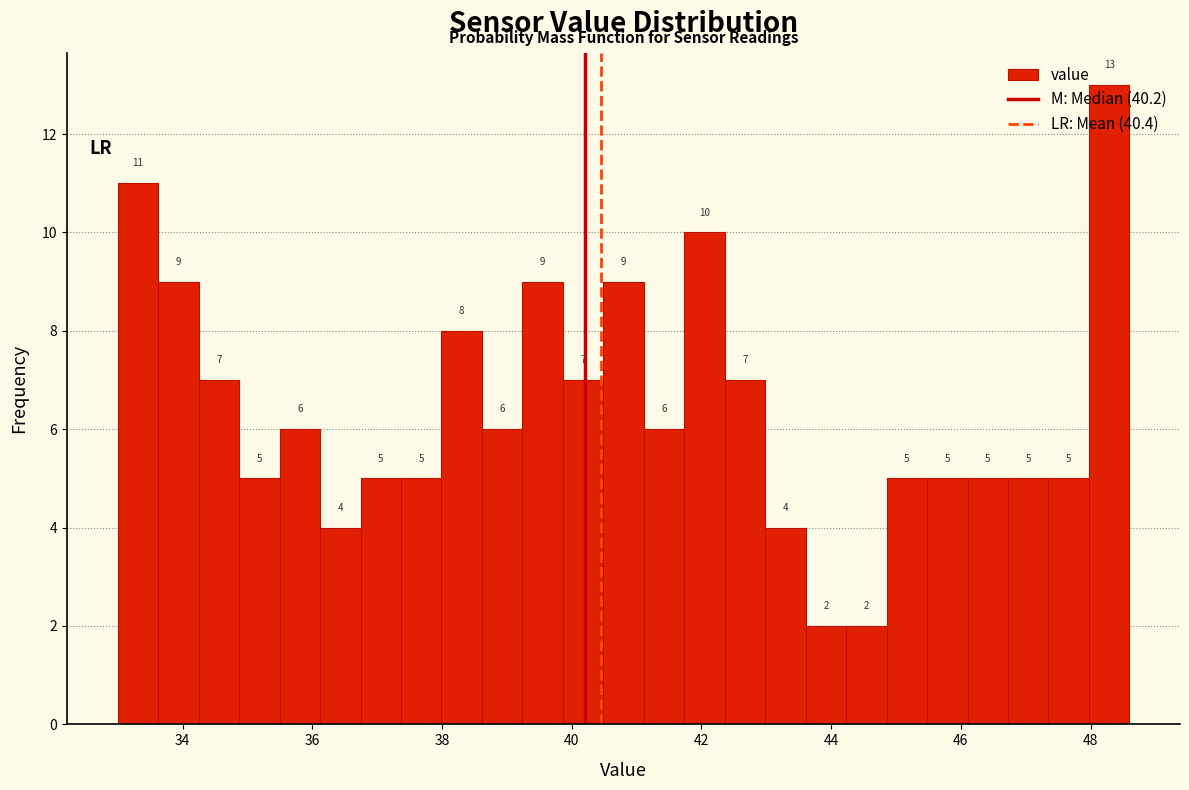

Around what value on the x-axis is the tallest bar? Give the approximate position of its centre, as read against the axis.

48.2